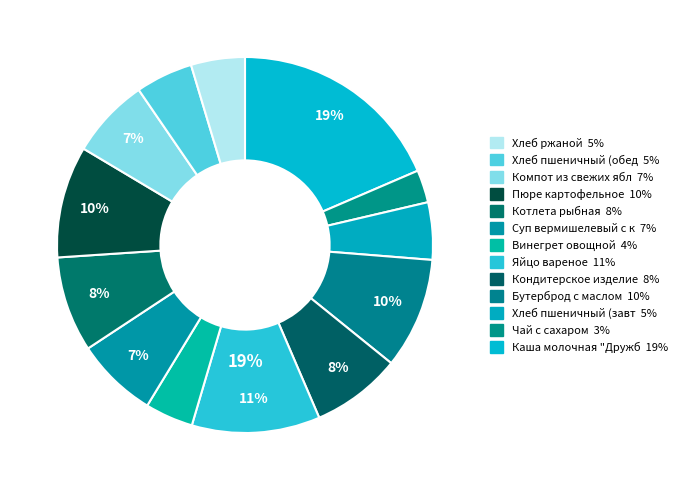

To the nearest percent, what is the average slice percentage?

8%